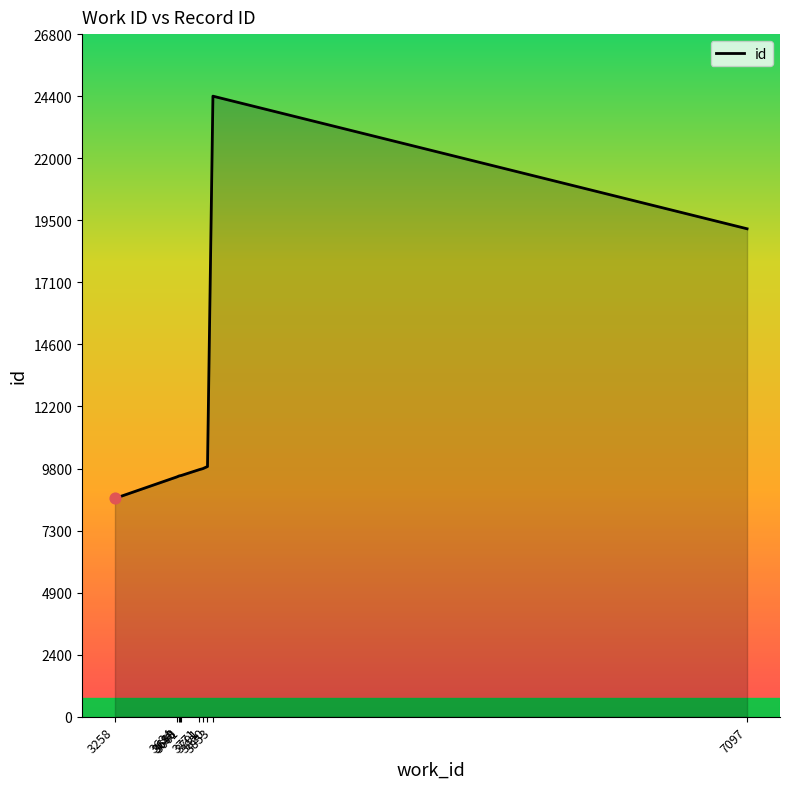

Between 3853 and 3820, which is larger?

3853